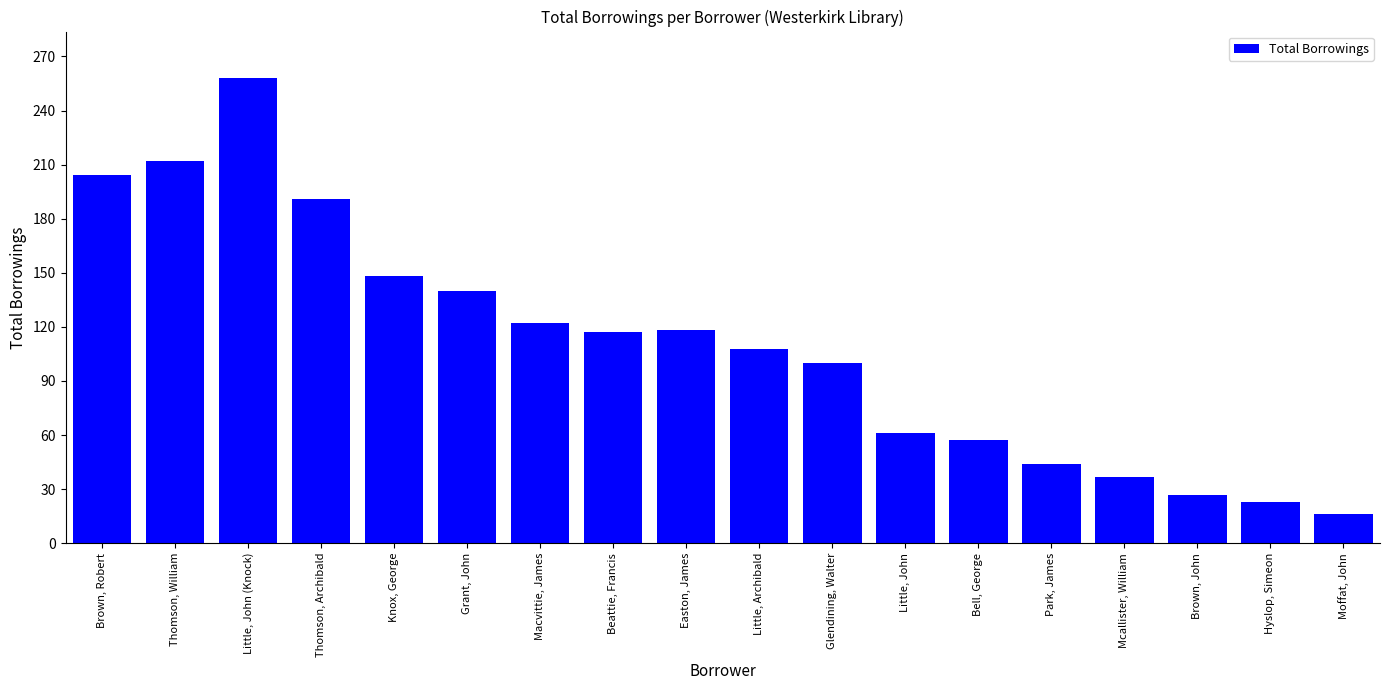

What is the label of the 10th bar from the right?

Easton, James